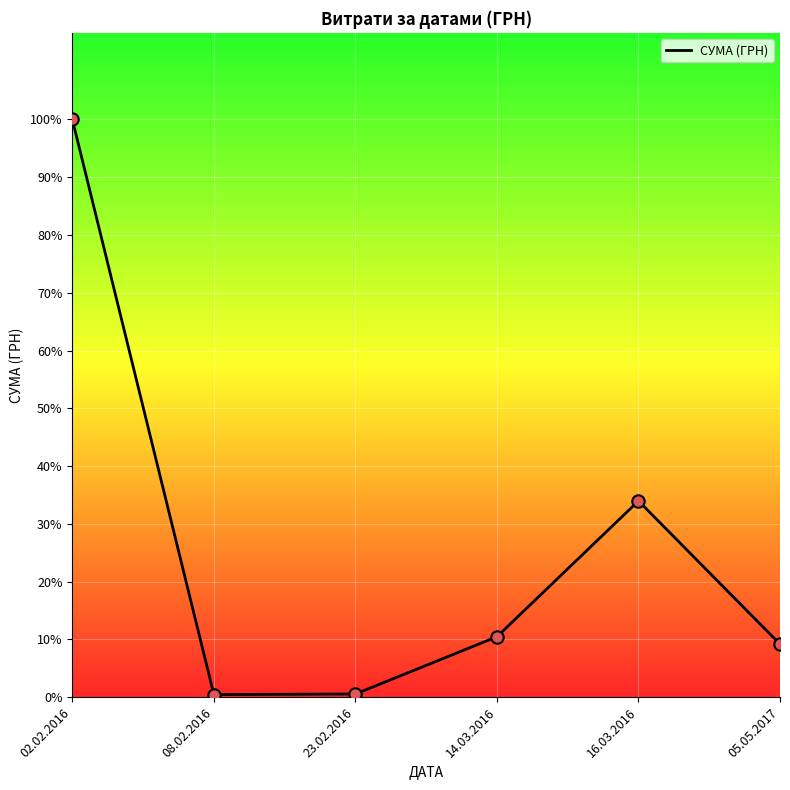

Is this an area chart (filled region under the line)?

No